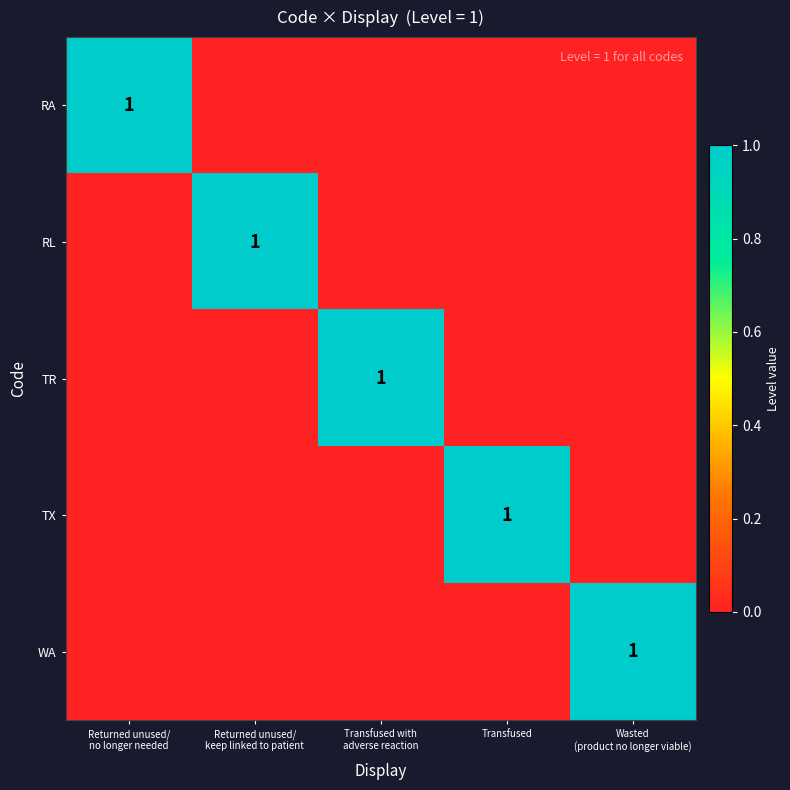

What is the spread (max minus min) of values at Transfused?

1